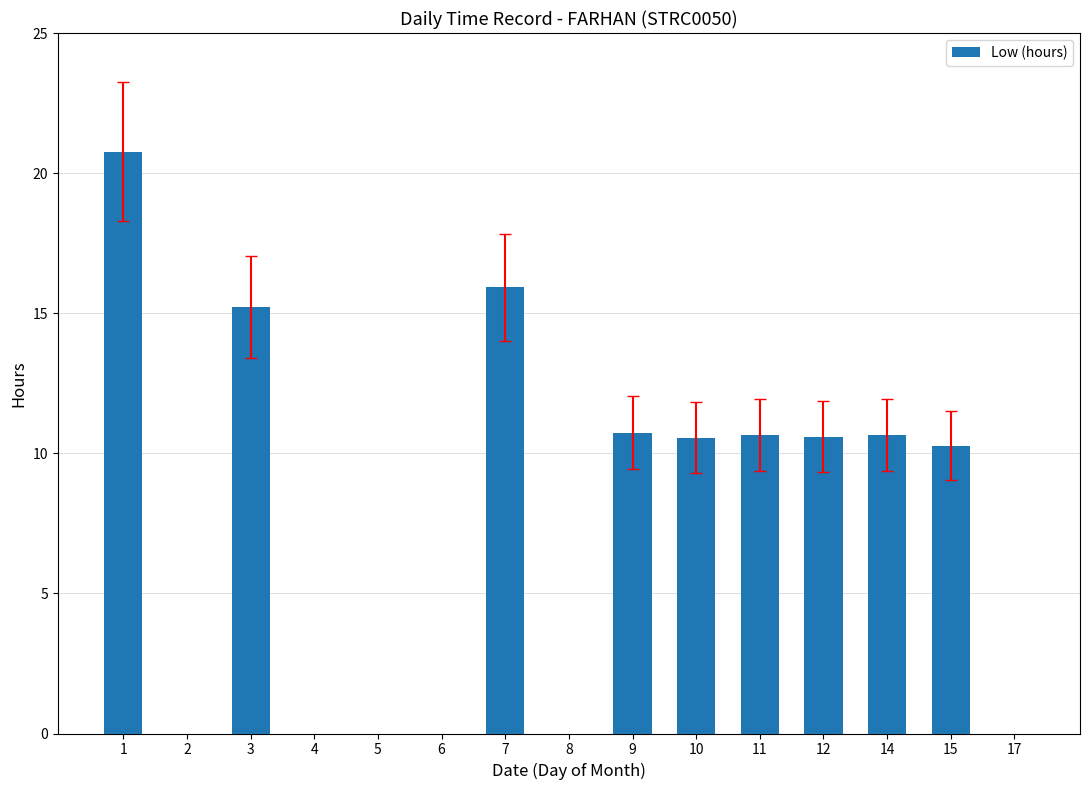

Is it true that the value at 4 is 0.0?

True